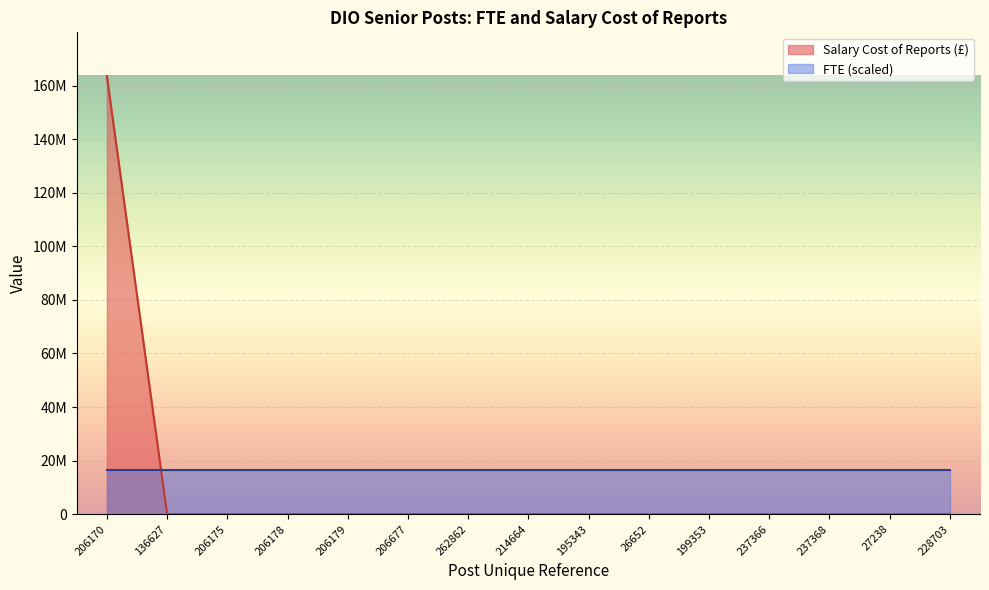

At which category does the chart reach its minimum across all series?

136627